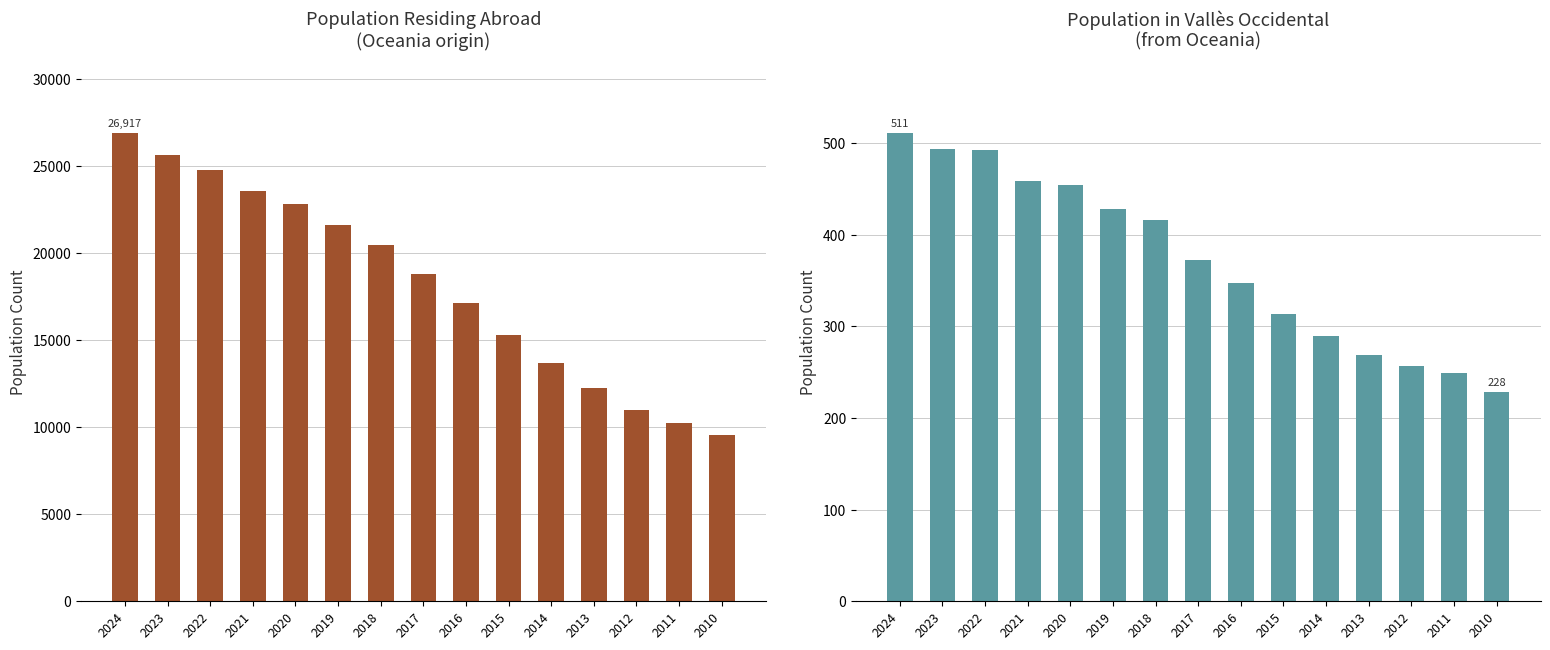

True or false: Population in selected place has a value of 714 at 2022.

False